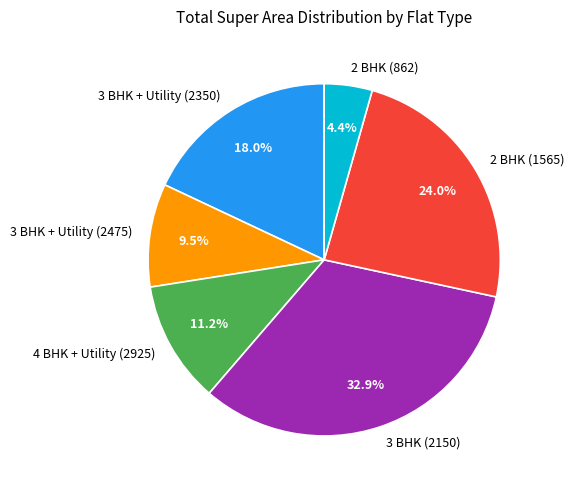

The 3 BHK + Utility (2475) slice represents 22% of the pie. True or false?

False